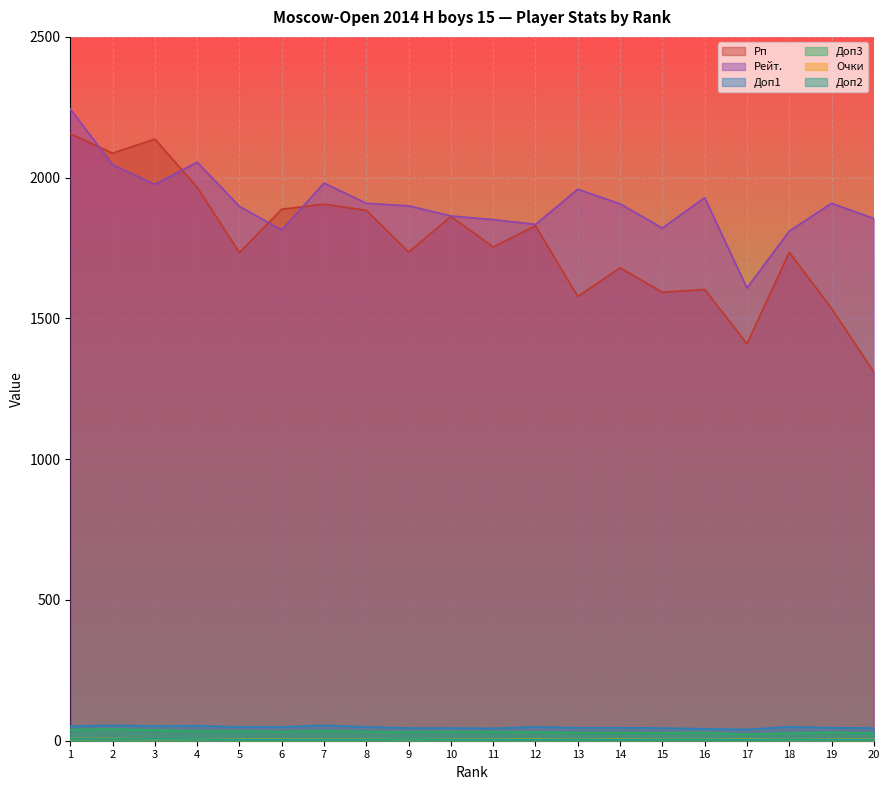

At how many categories does at least one series exceed 1491?

20